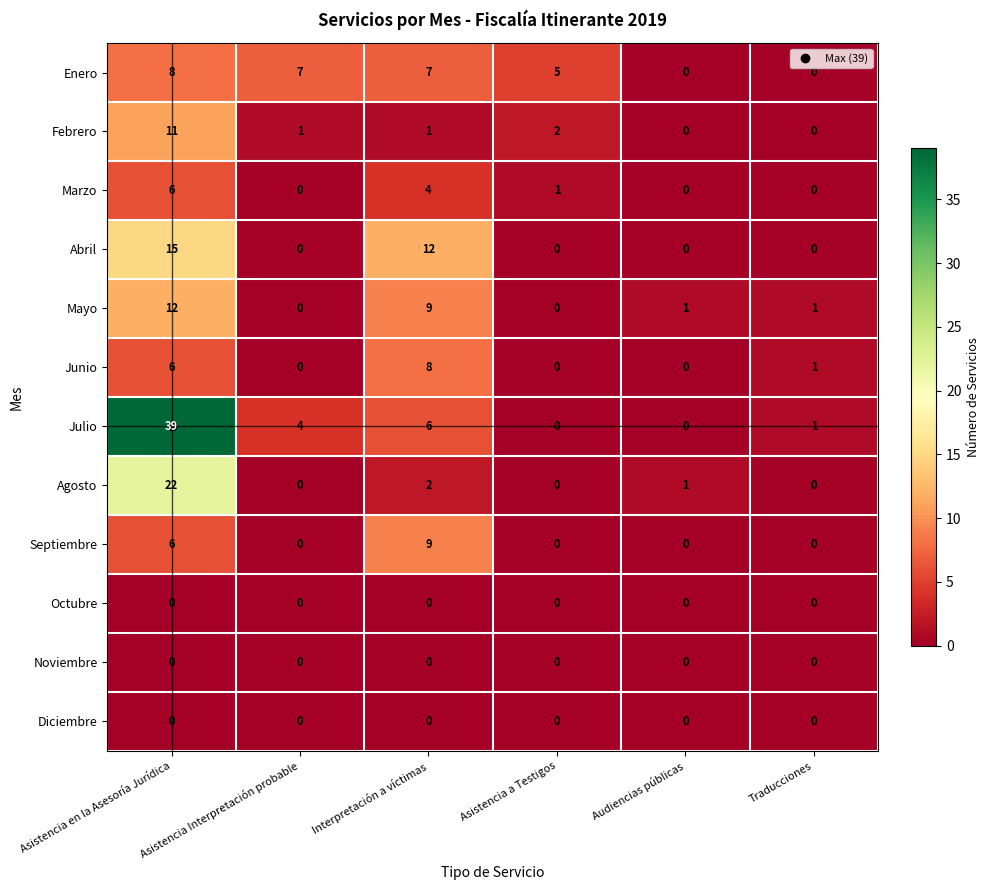

What is the difference between the maximum and second lowest values in the Agosto series?

22